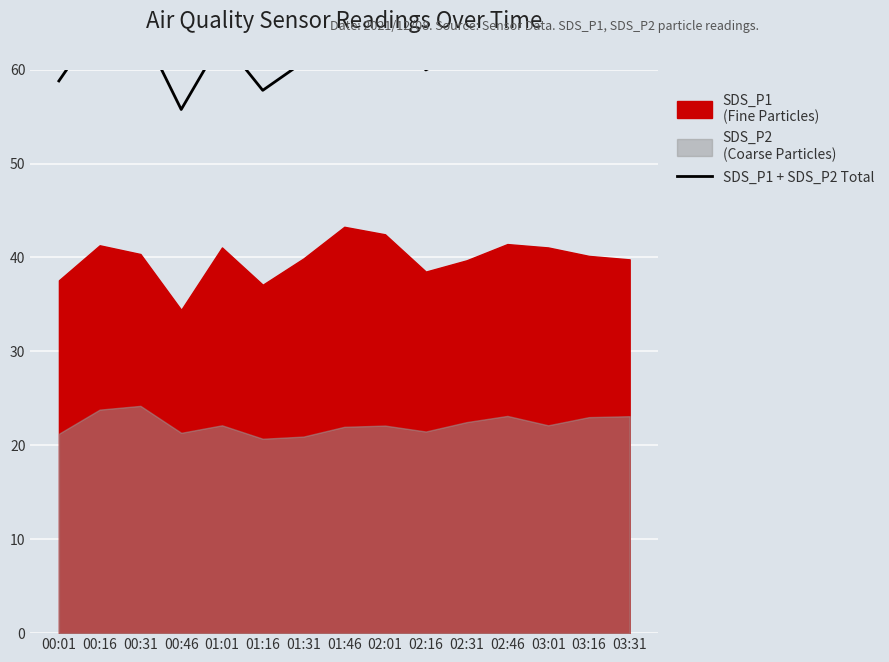

What is the average value?

62.1